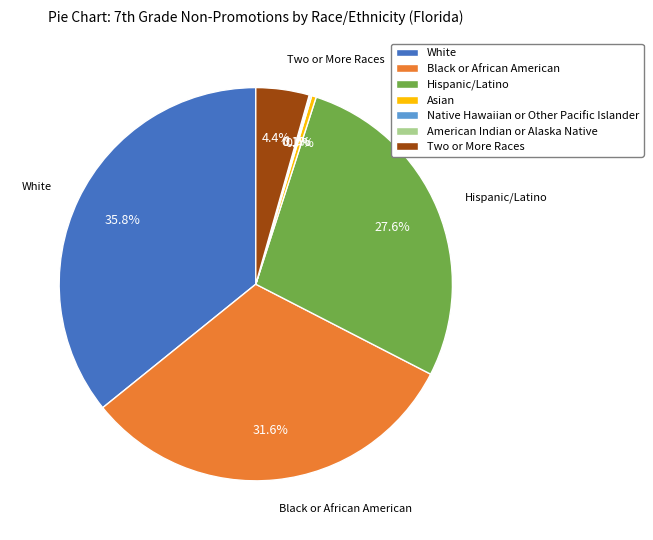

Which slice is the largest?

White